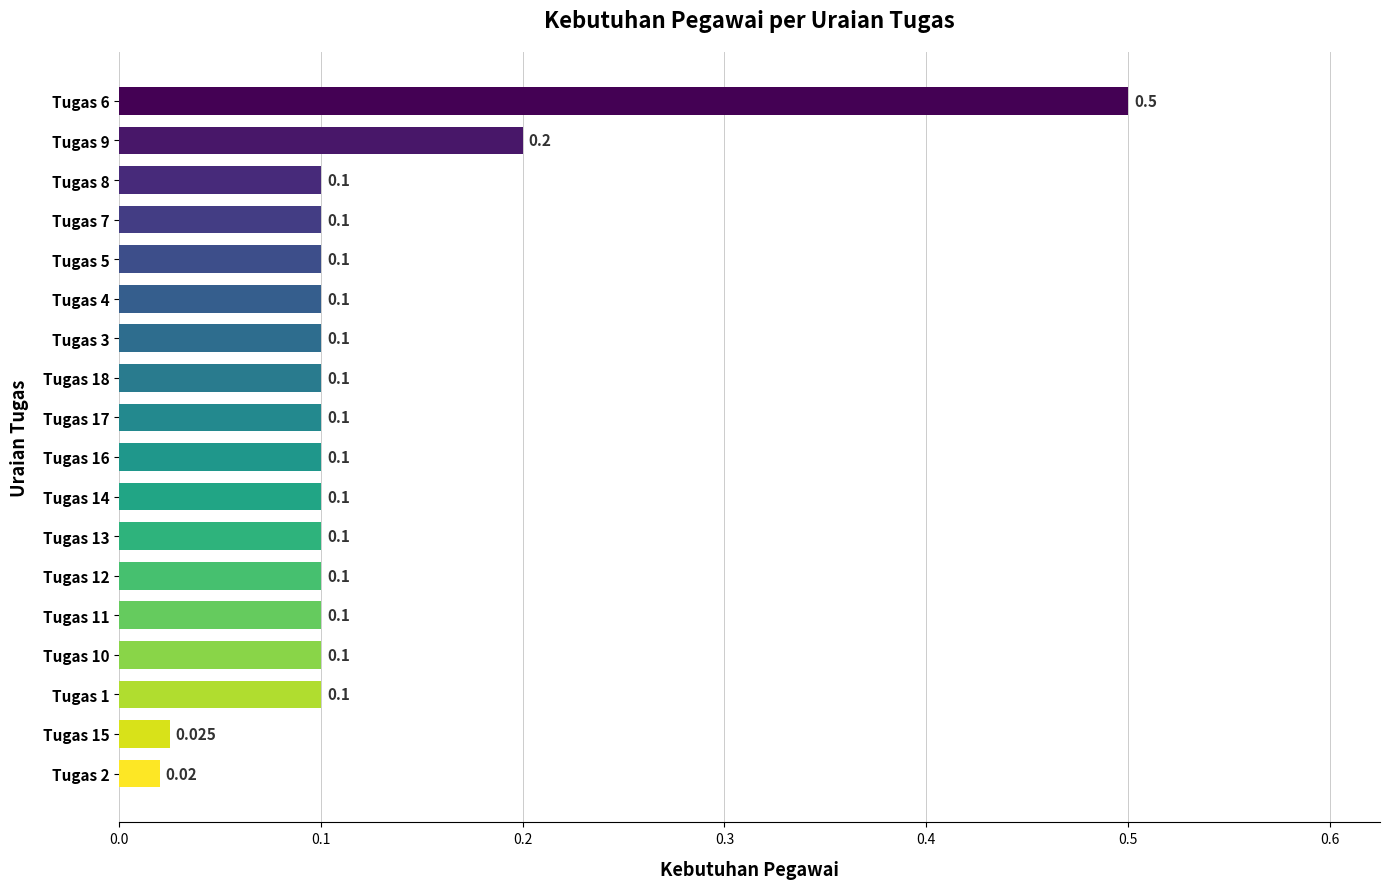

Are the bars horizontal?

Yes